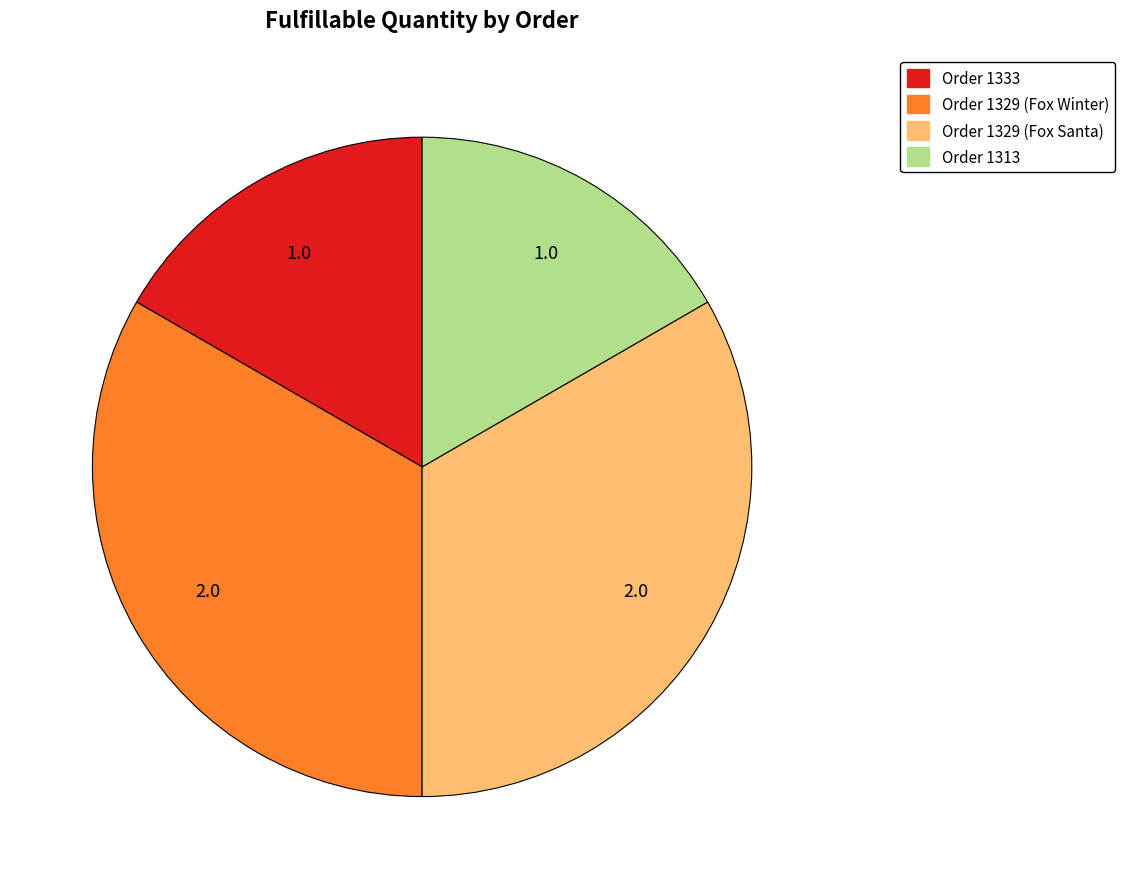

Does any single category account for the majority?

No